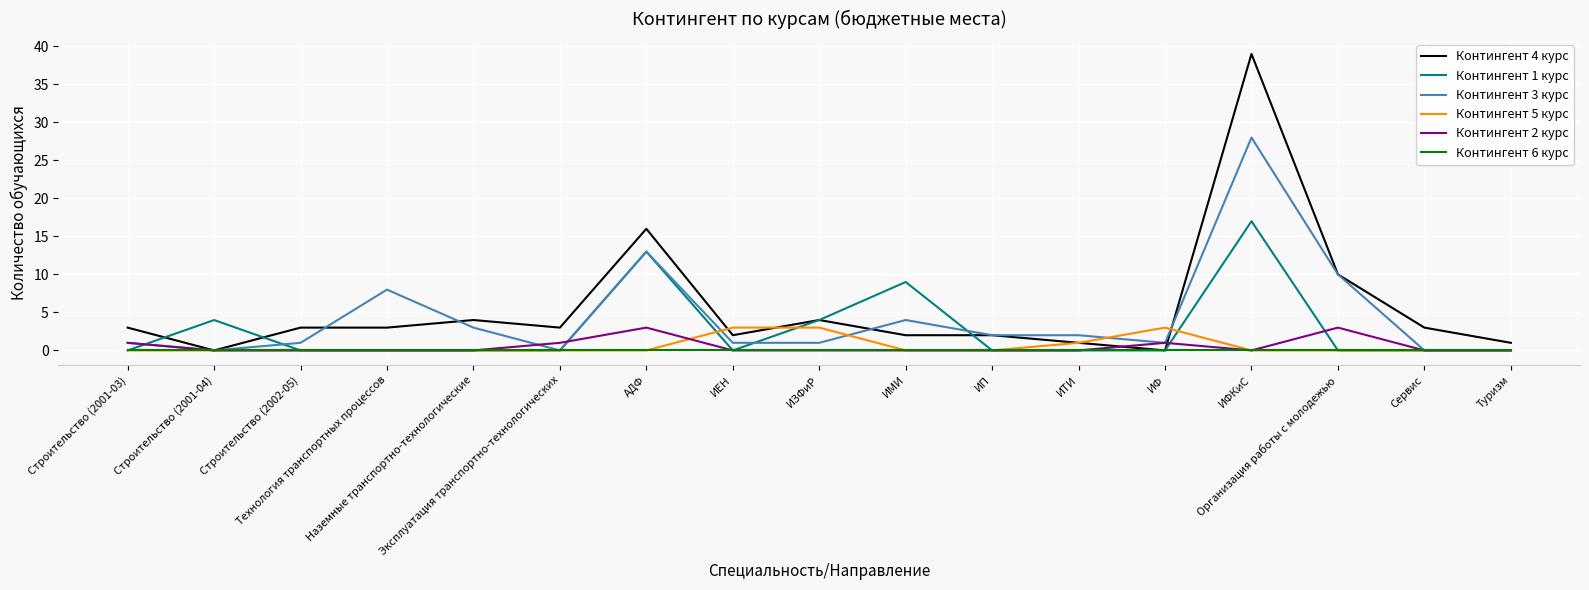

What is the maximum value shown in the chart?

39